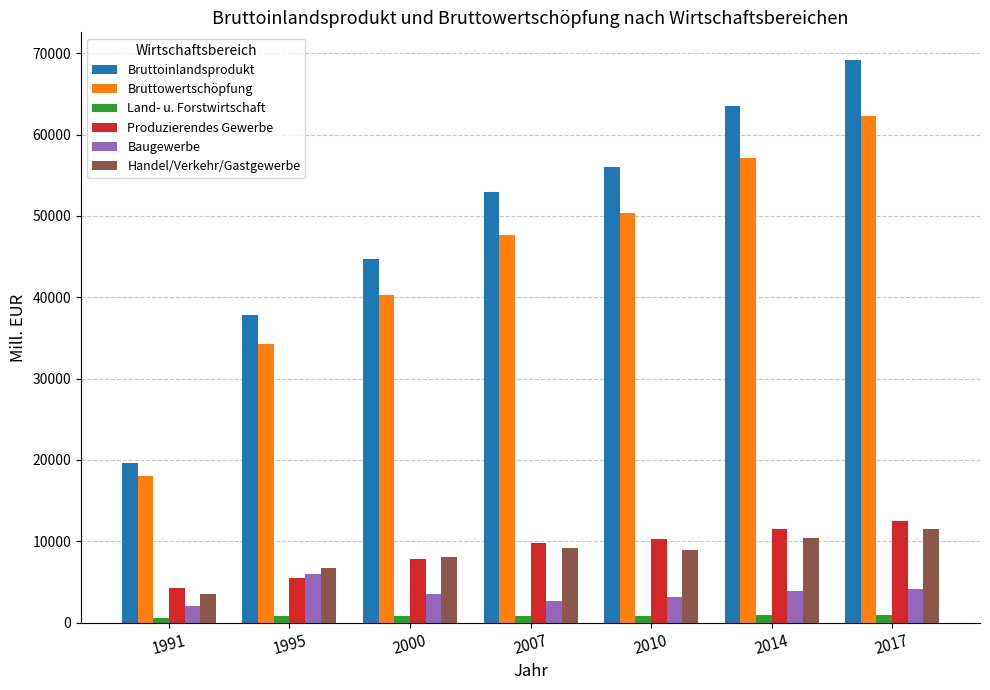

How many bars are there in total?

42